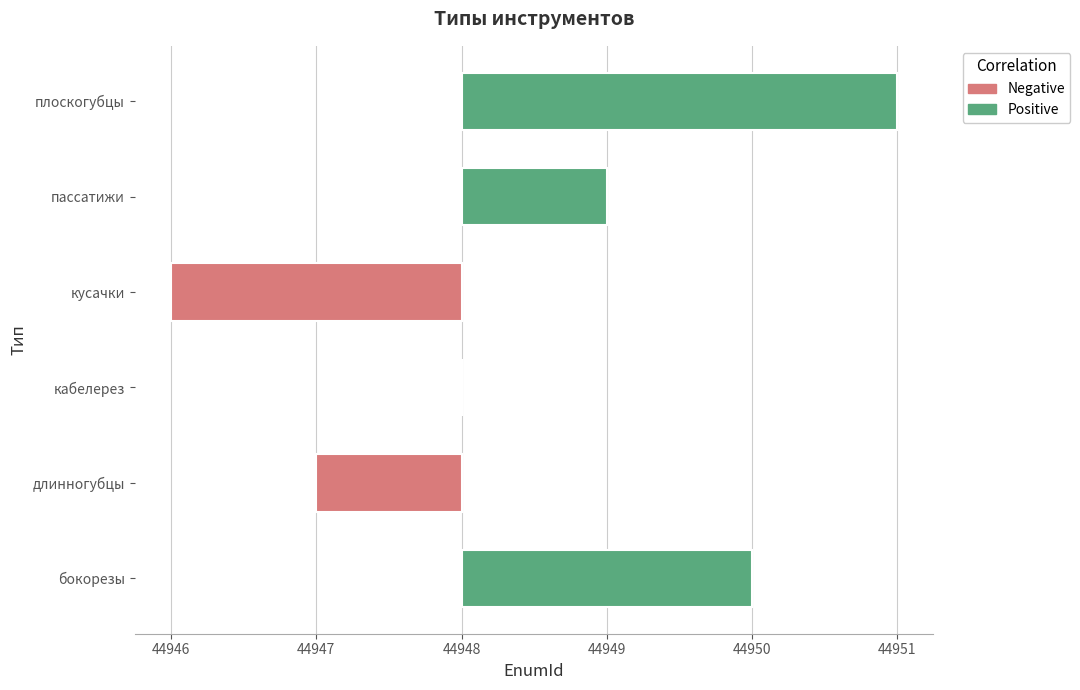

What is the smallest value displayed?

44946